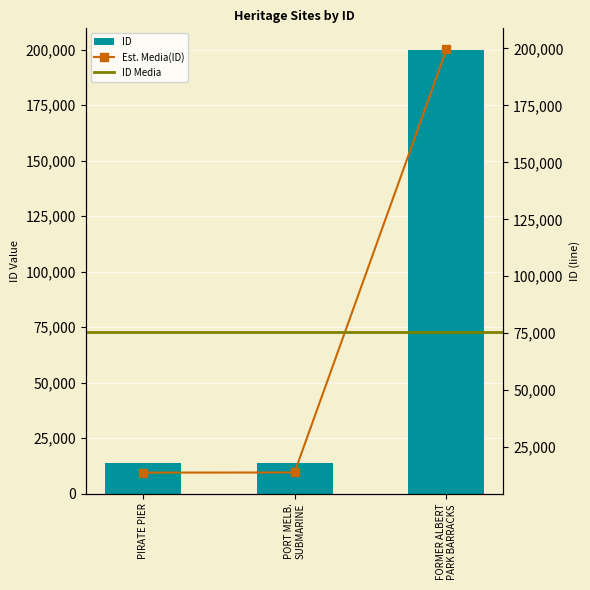

What position from the right is FORMER ALBERT PARK BARRACKS?

1